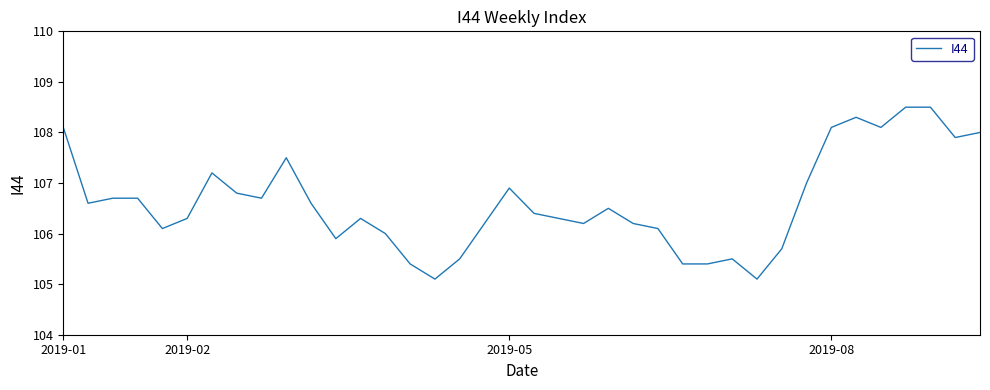

What is the minimum value shown in the chart?

105.1